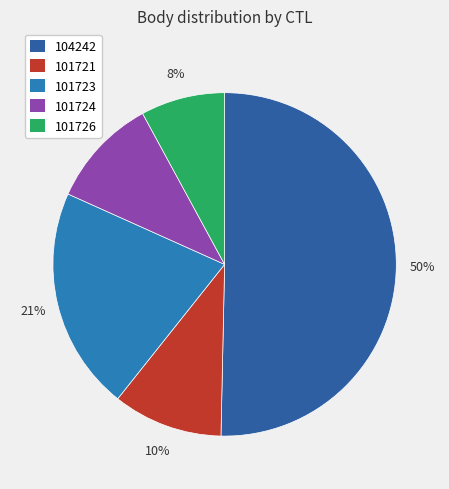

Rank the categories by value from lowest to highest.

101726, 101721, 101724, 101723, 104242